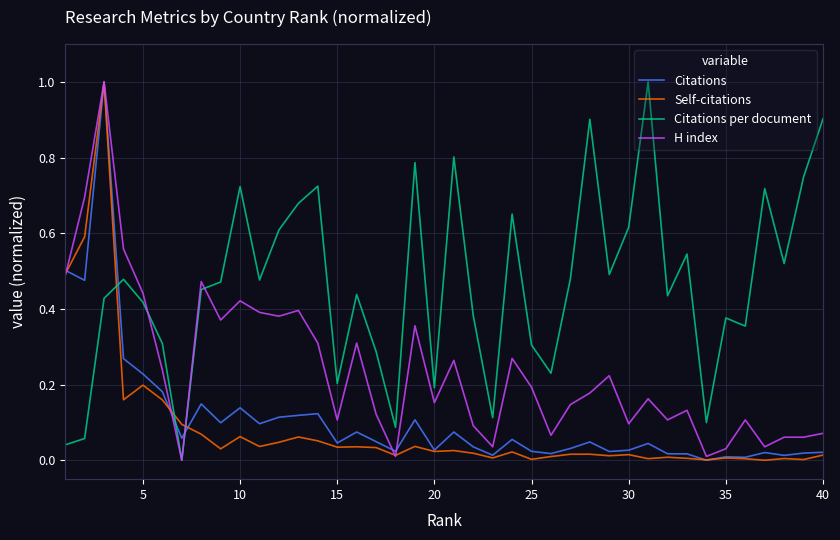

What is the sum of all Citations values?

4.4